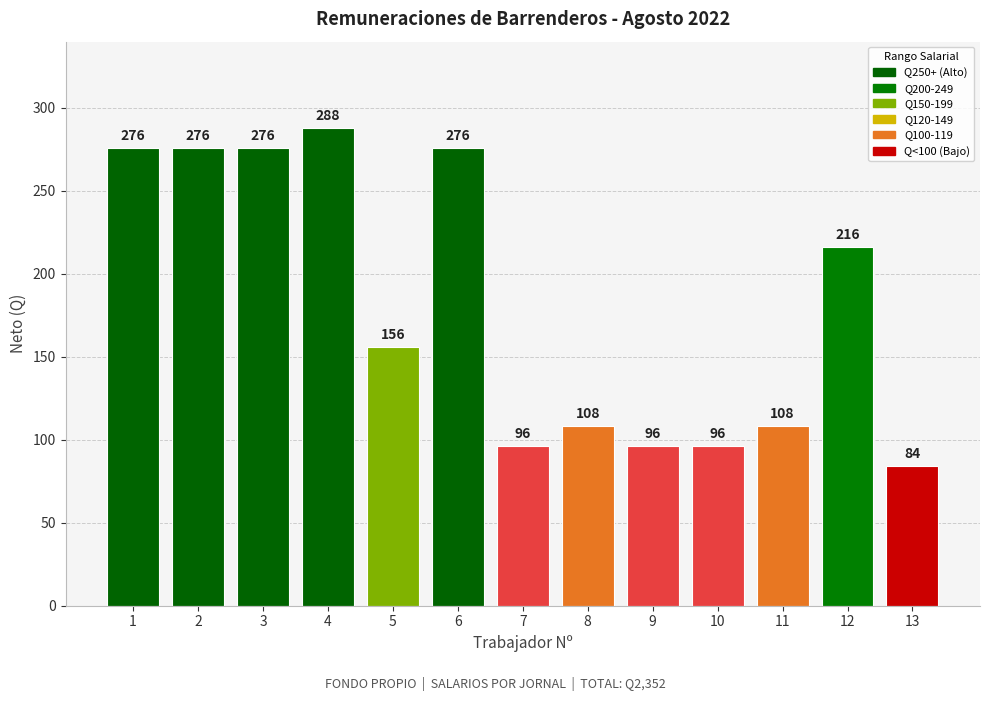

What is the ratio of the value at 9 to the value at 1?

0.3